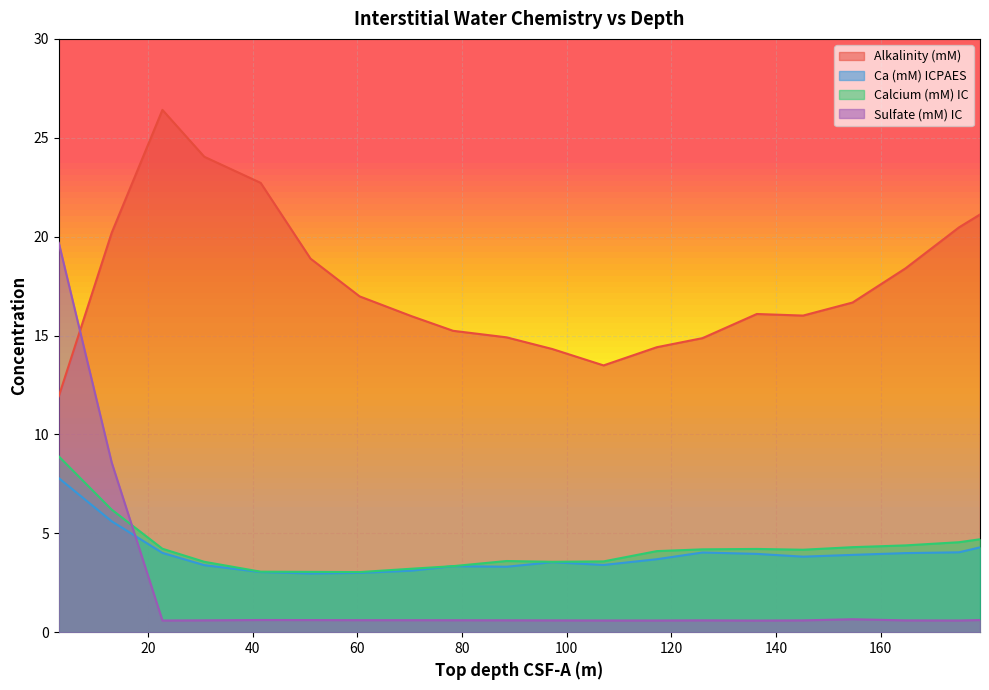

How many categories are shown in the chart?

20